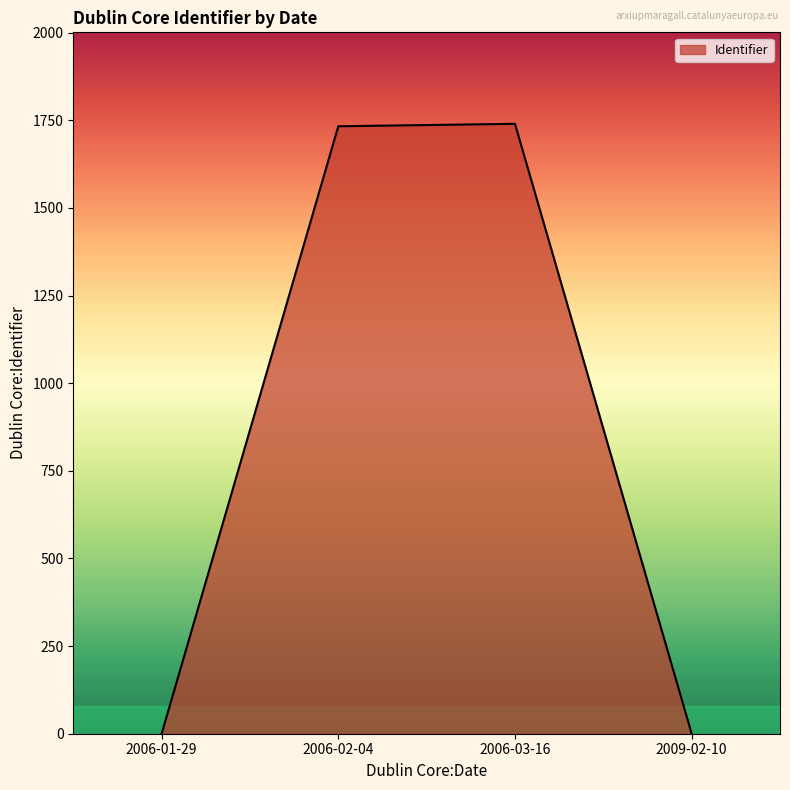

What is the difference between the maximum and second lowest values?

1740